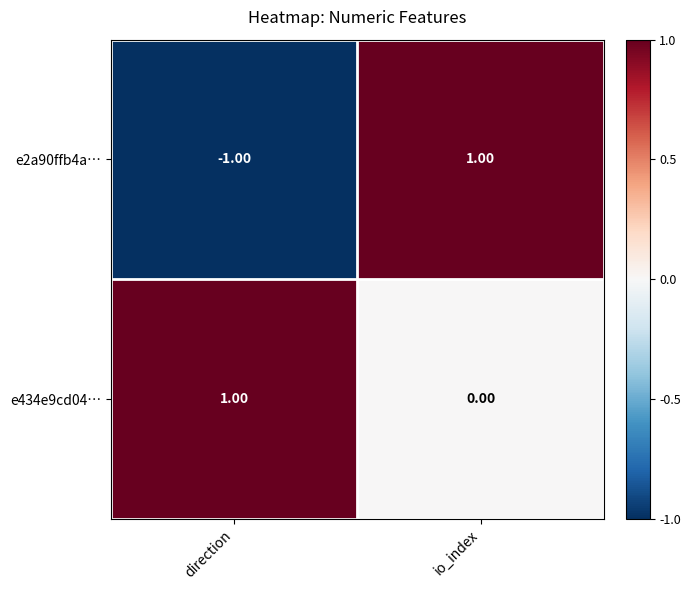

At which label does e2a90ffb4a… reach its minimum?

direction